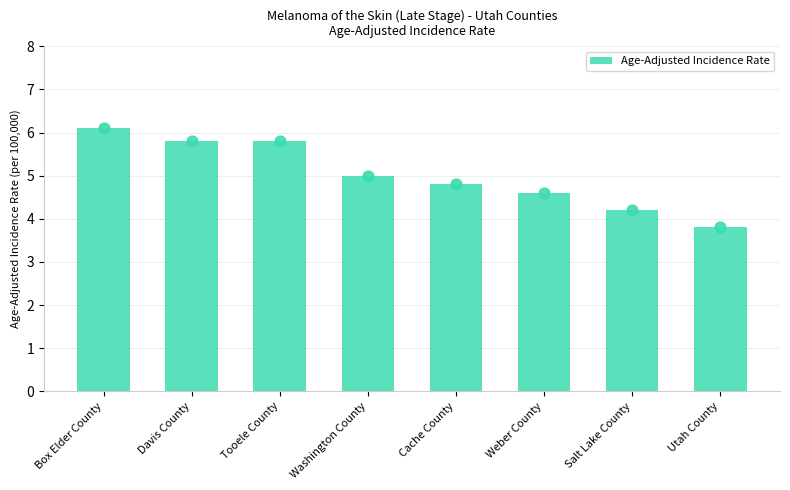

Approximately how many times larger is the value at Weber County compared to Cache County?

1.0